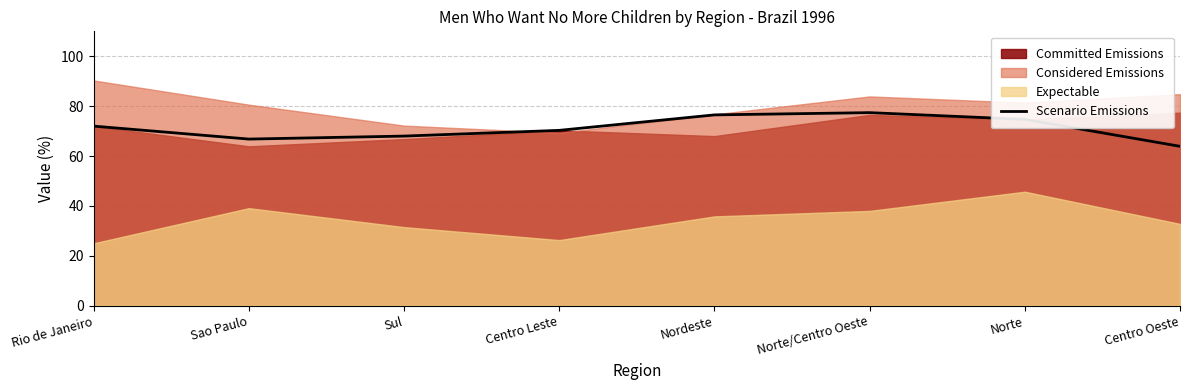

What is the sum of the values at Sul and Norte?

142.7